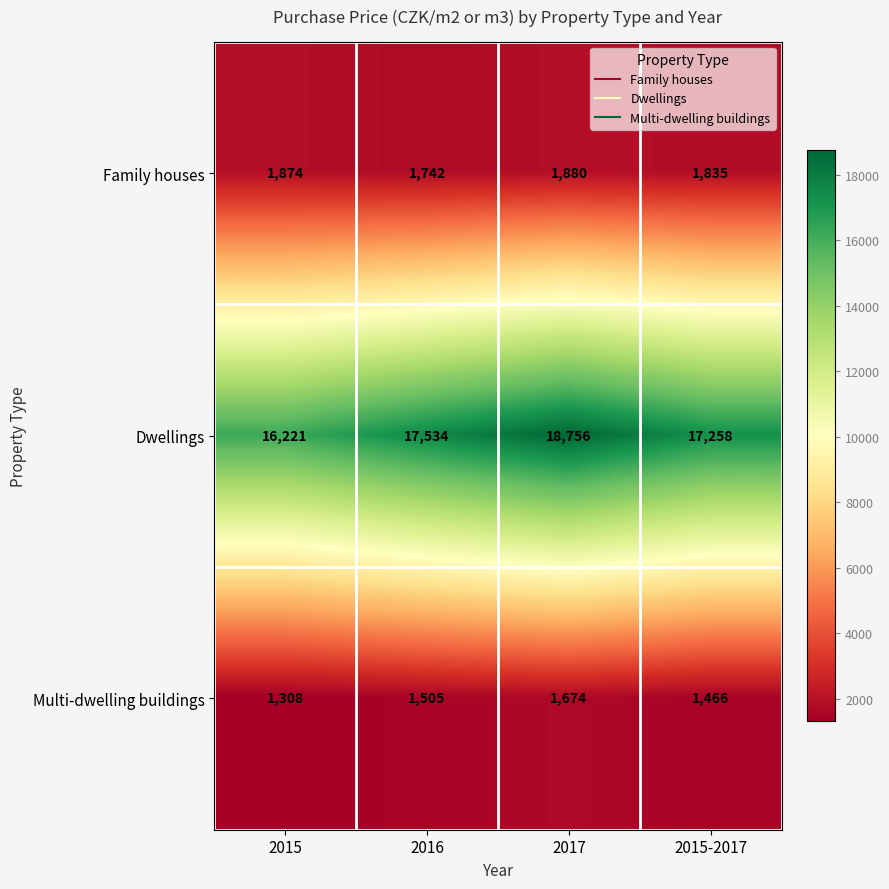

Reading right to left, transcribe all the data shown in this chart.

Family houses: 1835	1880	1742	1874
Dwellings: 17258	18756	17534	16221
Multi-dwelling buildings: 1466	1674	1505	1308